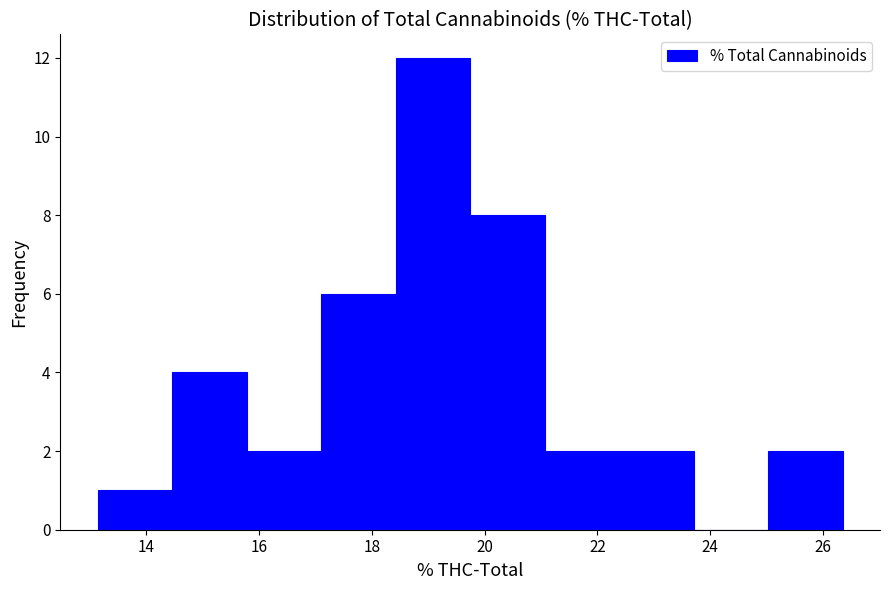

Reading left to right, transcribe this chart: for each bar, give the range it covers on the x-axis and its height. Neither the bar edges nor the heights are printed on the chart, so give them approximately, as read against the axes.

13.2 to 14.4: 1
14.4 to 15.8: 4
15.8 to 17.2: 2
17.2 to 18.4: 6
18.4 to 19.8: 12
19.8 to 21.0: 8
21.0 to 22.4: 2
22.4 to 23.8: 2
23.8 to 25.0: 0
25.0 to 26.4: 2